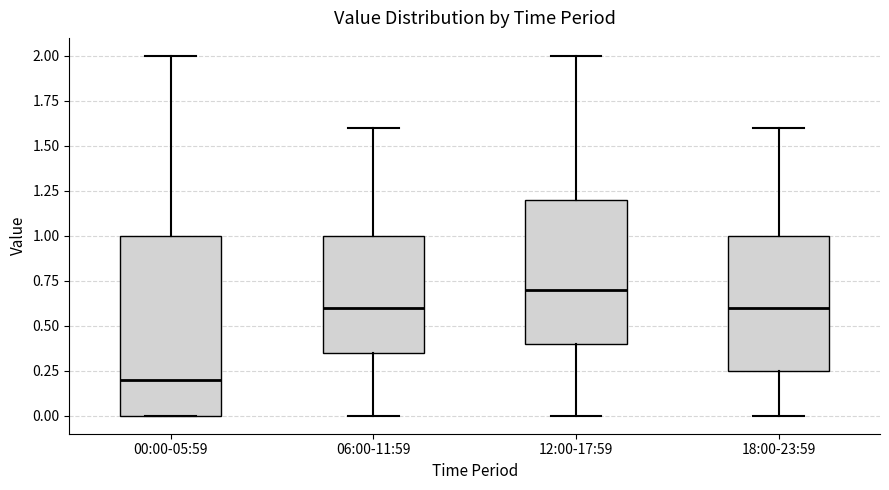

Which box has the highest median line?

12:00-17:59